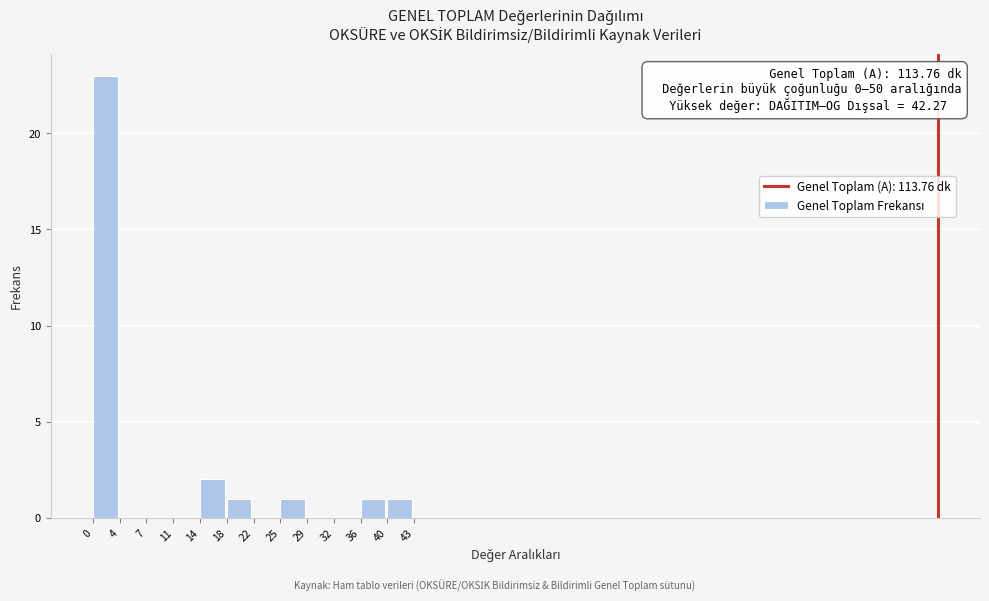

Over which range of the x-axis is the bar tallest?

0 to 4